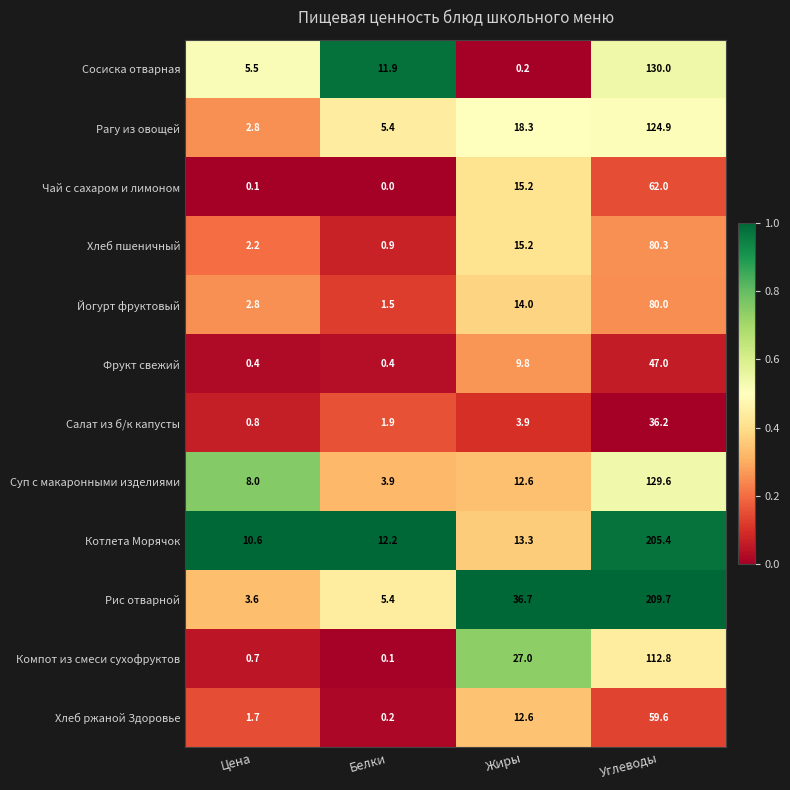

At which label is Котлета Морячок closest to 108?

Жиры